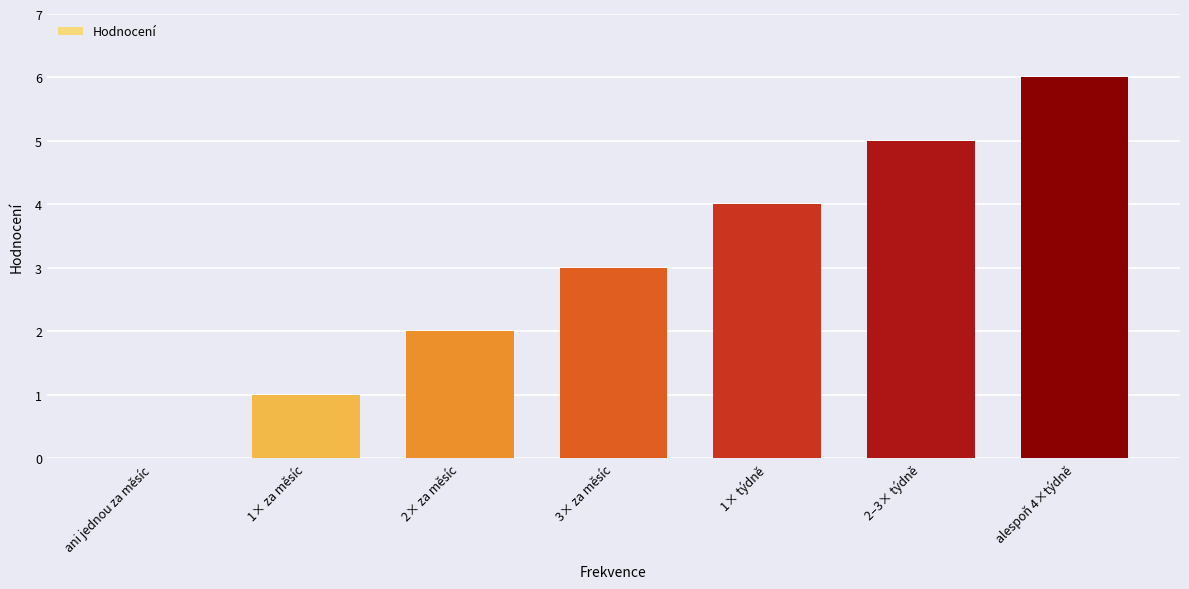

How many data points does each series have?

7